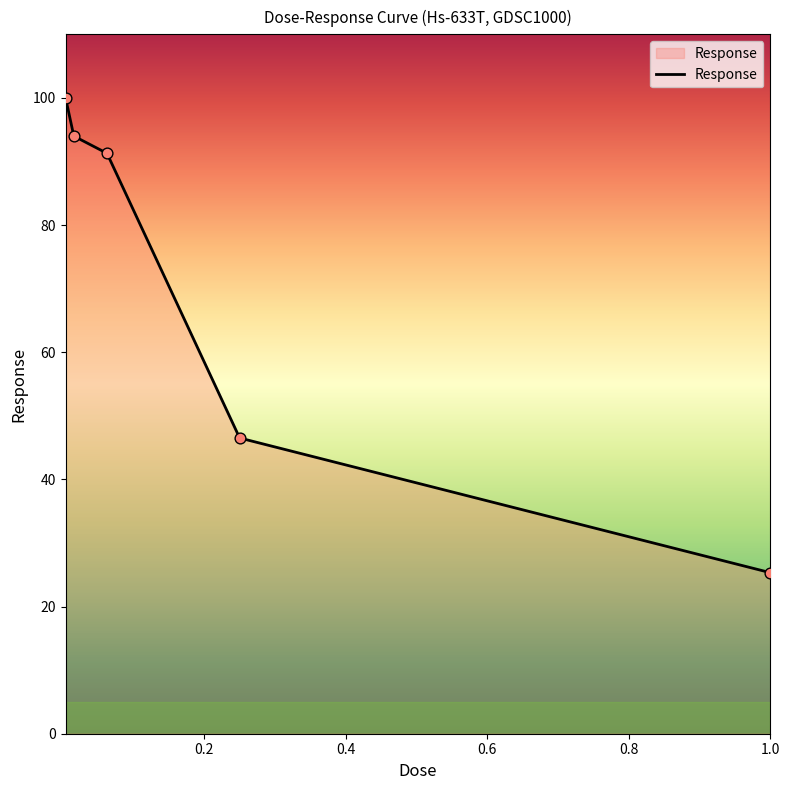

What is the greatest value displayed?

100.0